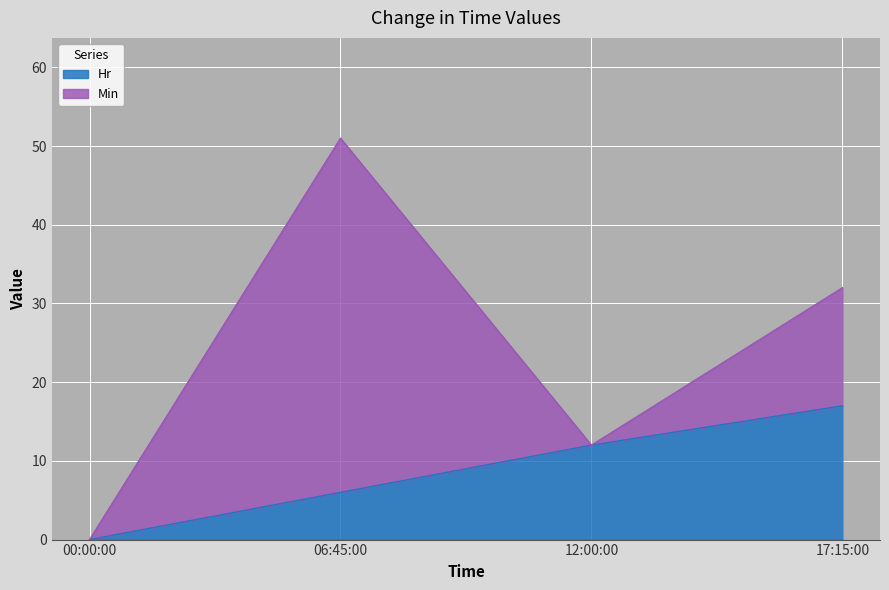

Reading left to right, extract all data points from this chart.

0	6	12	17